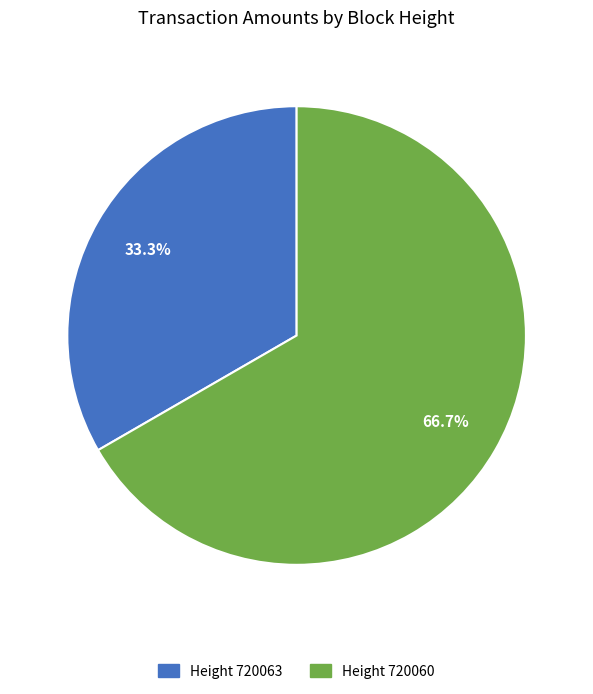

Does any single category account for the majority?

Yes